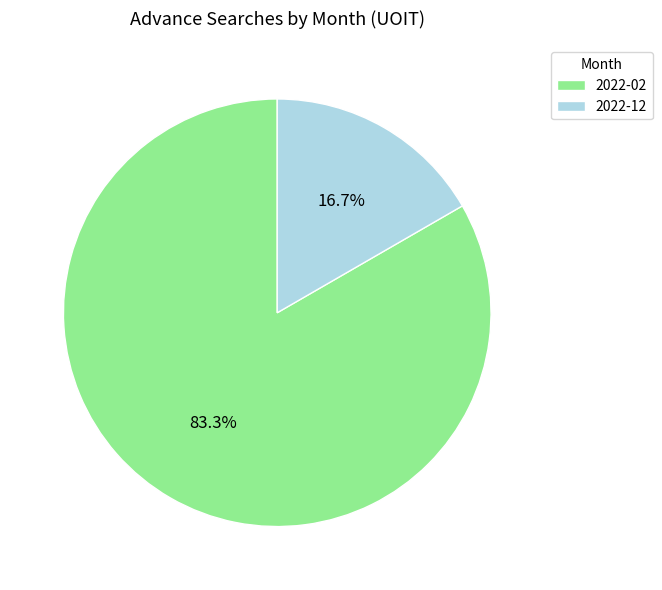

Count the number of slices in the pie.

2